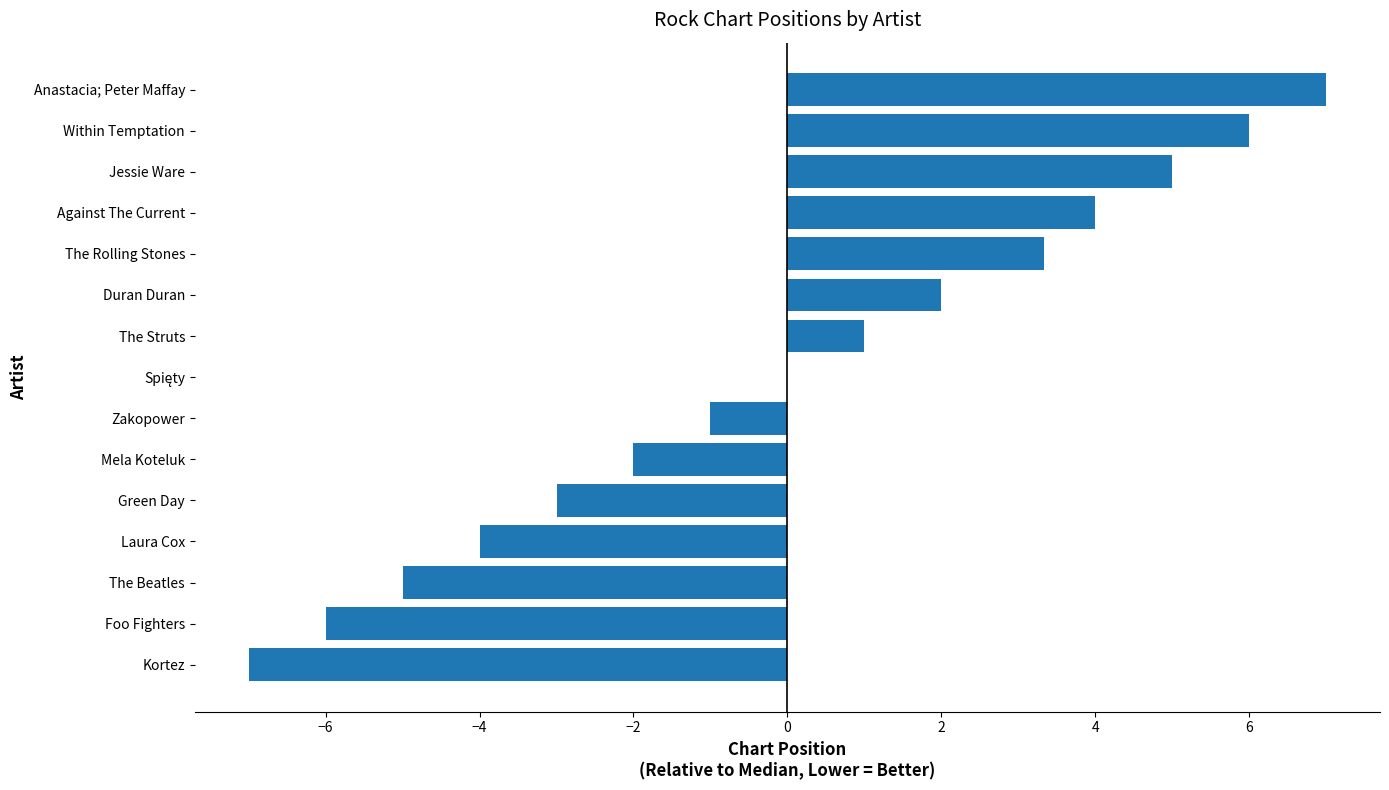

The chart shows a value of -7.0 at Kortez. True or false?

True